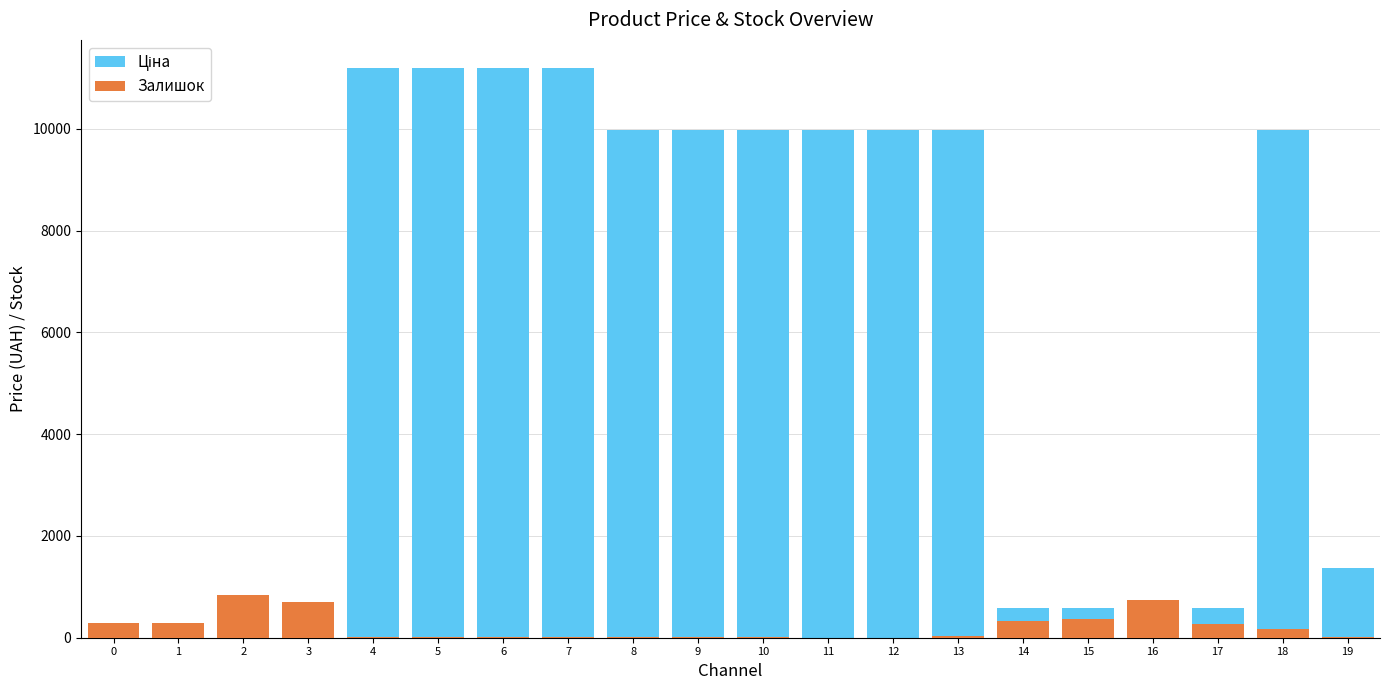

At 18, list the series in order from largest to smallest.

Ціна, Залишок